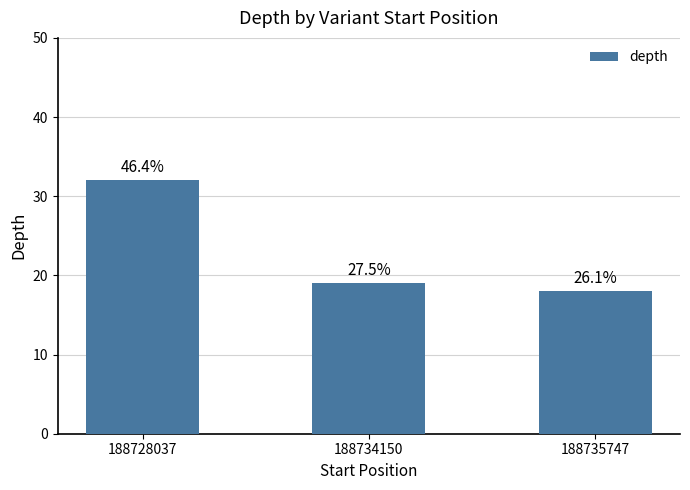

How many bars are there in total?

3